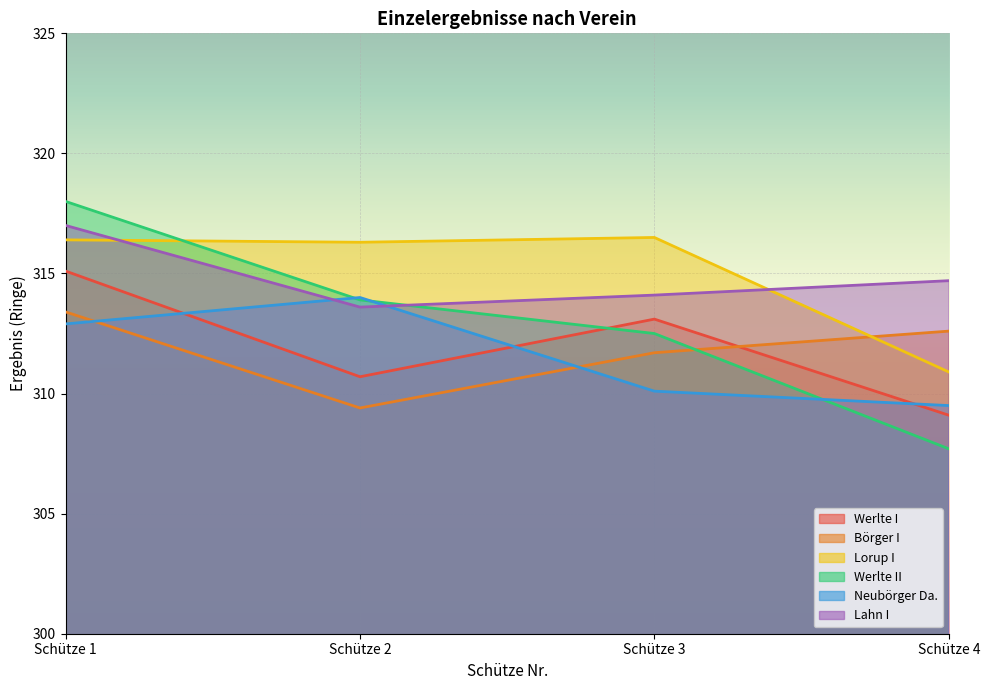

At which label does Werlte I reach its peak?

Schütze 1